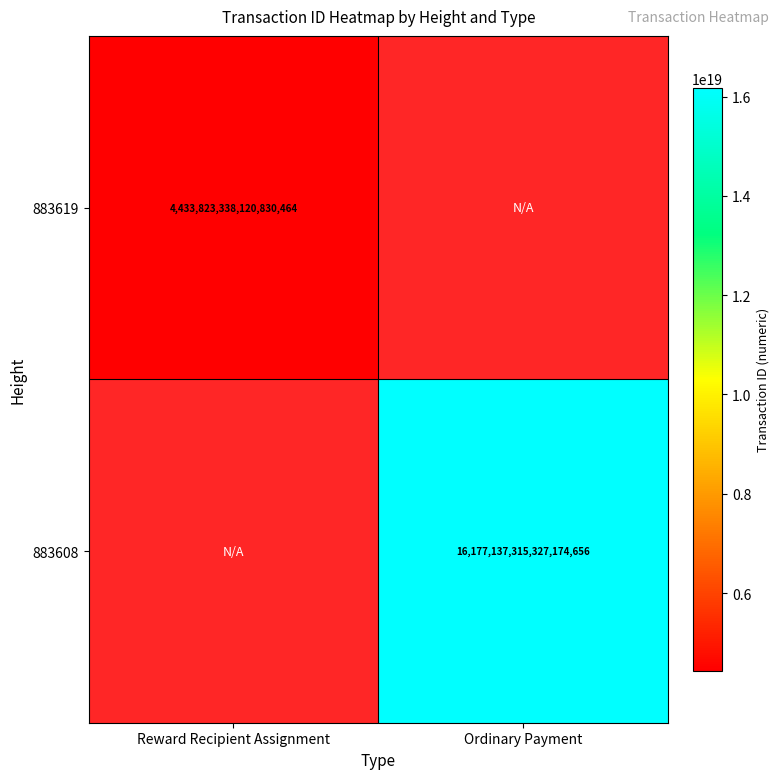

The value of 883608 at Ordinary Payment is 7513170893803625472. True or false?

False